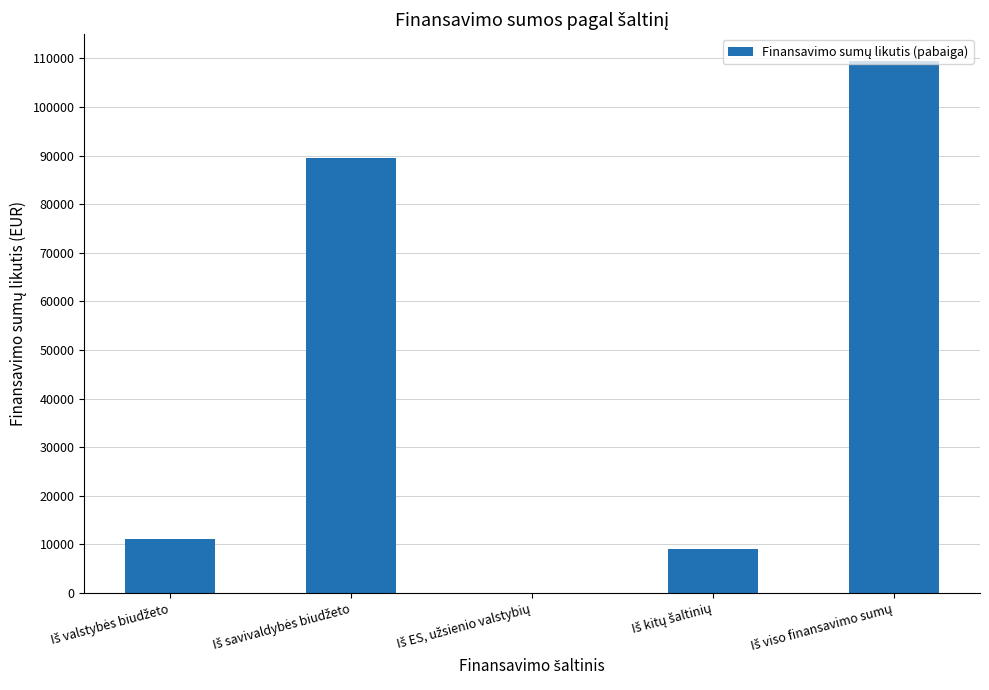

What is the maximum value shown in the chart?

109508